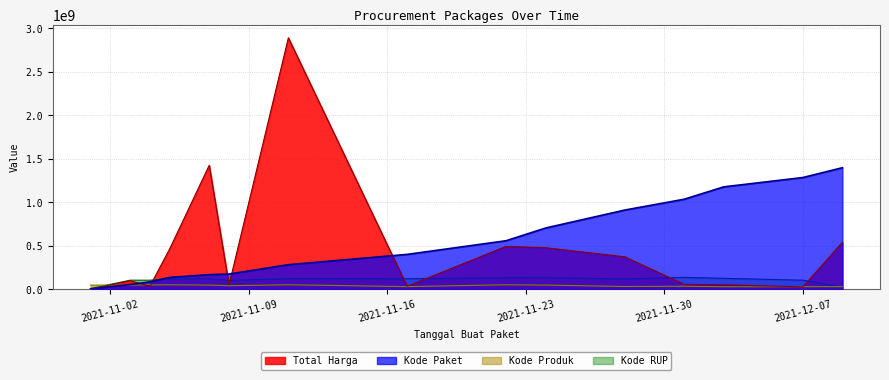

What is the difference between the second highest and second lowest values in the Kode Paket series?

1230670000